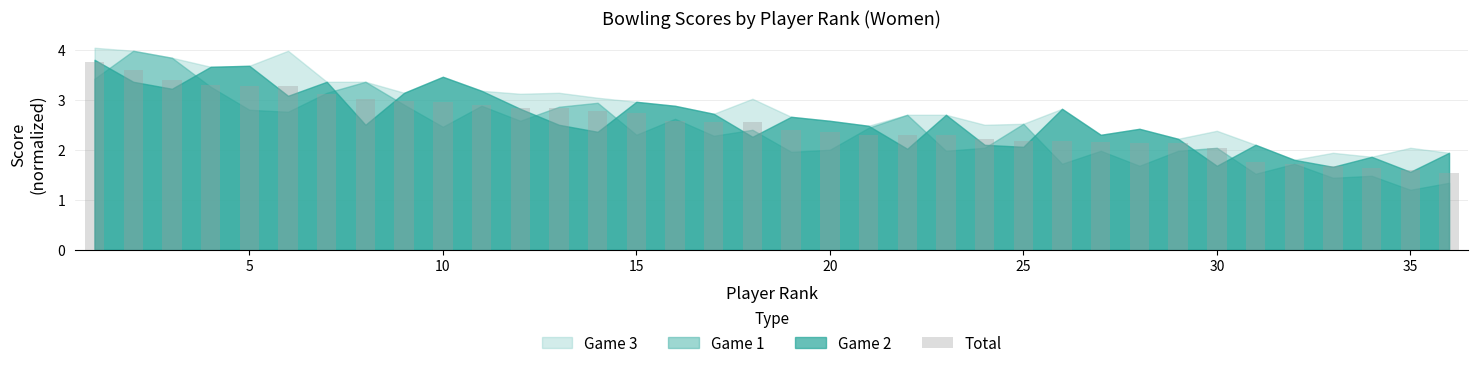

What is the value of the 8th bar from the left?

3.0